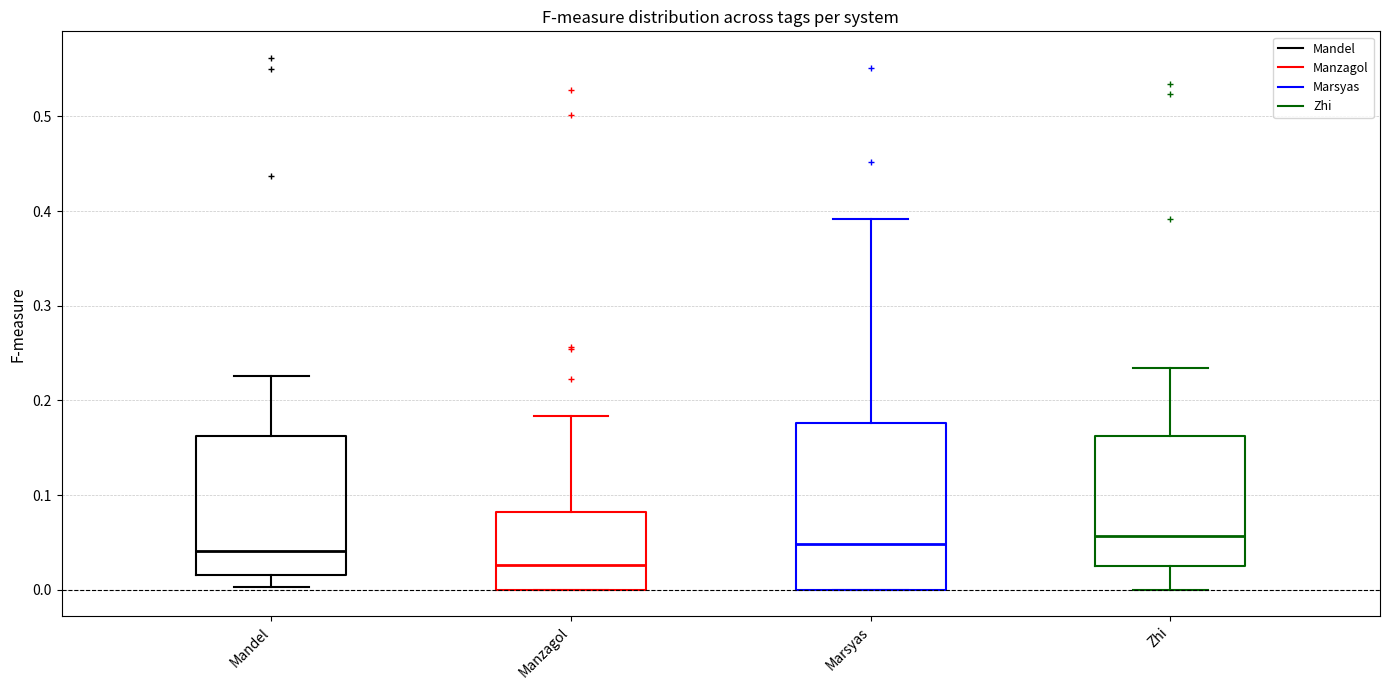

Reading left to right, transcribe this box plot: for each box, give where its median line is, the range the box spans, and where its two whiskers end, as read against the y-axis. The values are not printed on the chart, so give them approximately, as read against the axis.

Mandel: median 0.04, box 0.02 to 0.16, whiskers 0.00 to 0.23
Manzagol: median 0.03, box 0.00 to 0.08, whiskers 0.00 to 0.18
Marsyas: median 0.05, box 0.00 to 0.18, whiskers 0.00 to 0.39
Zhi: median 0.06, box 0.03 to 0.16, whiskers 0.00 to 0.23